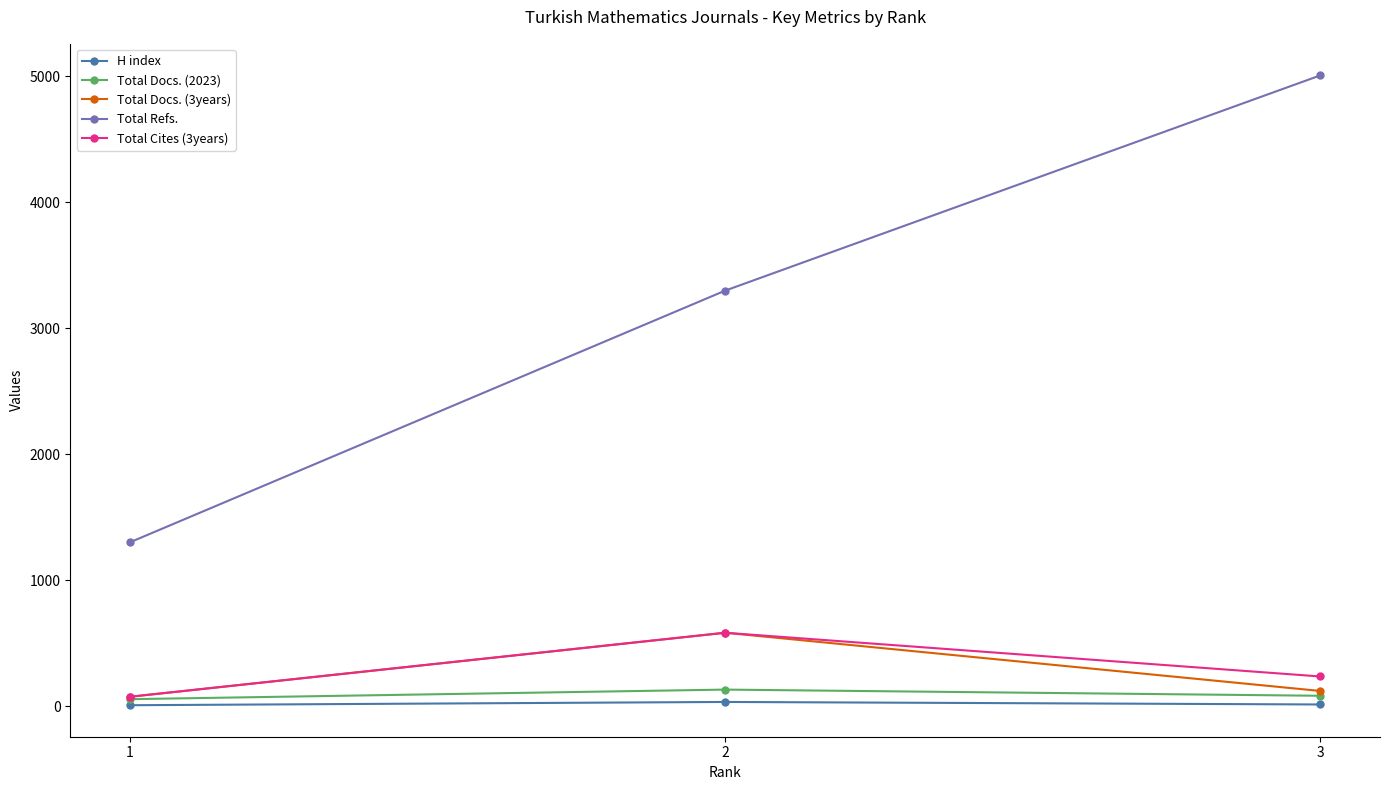

At how many categories does at least one series exceed 2086?

2